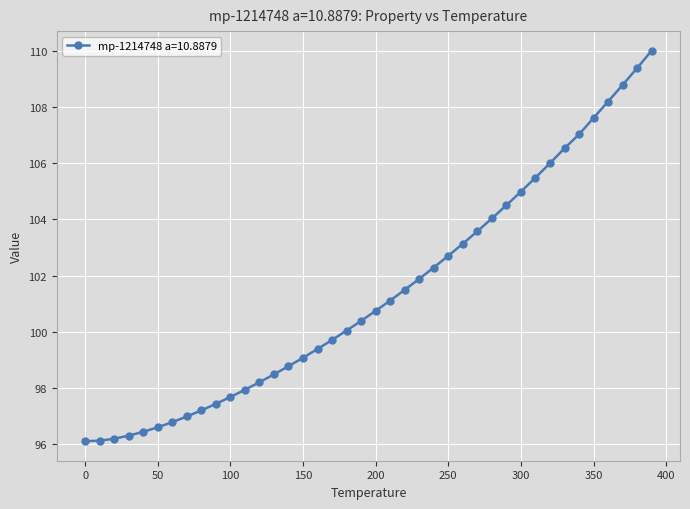

What is the value of the 2nd point from the left?

96.1